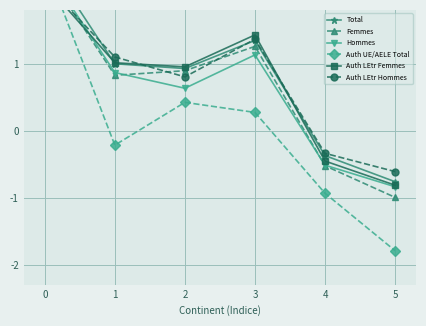

What are all the series names shown in the legend?

Total, Femmes, Hommes, Auth UE/AELE Total, Auth LEtr Femmes, Auth LEtr Hommes